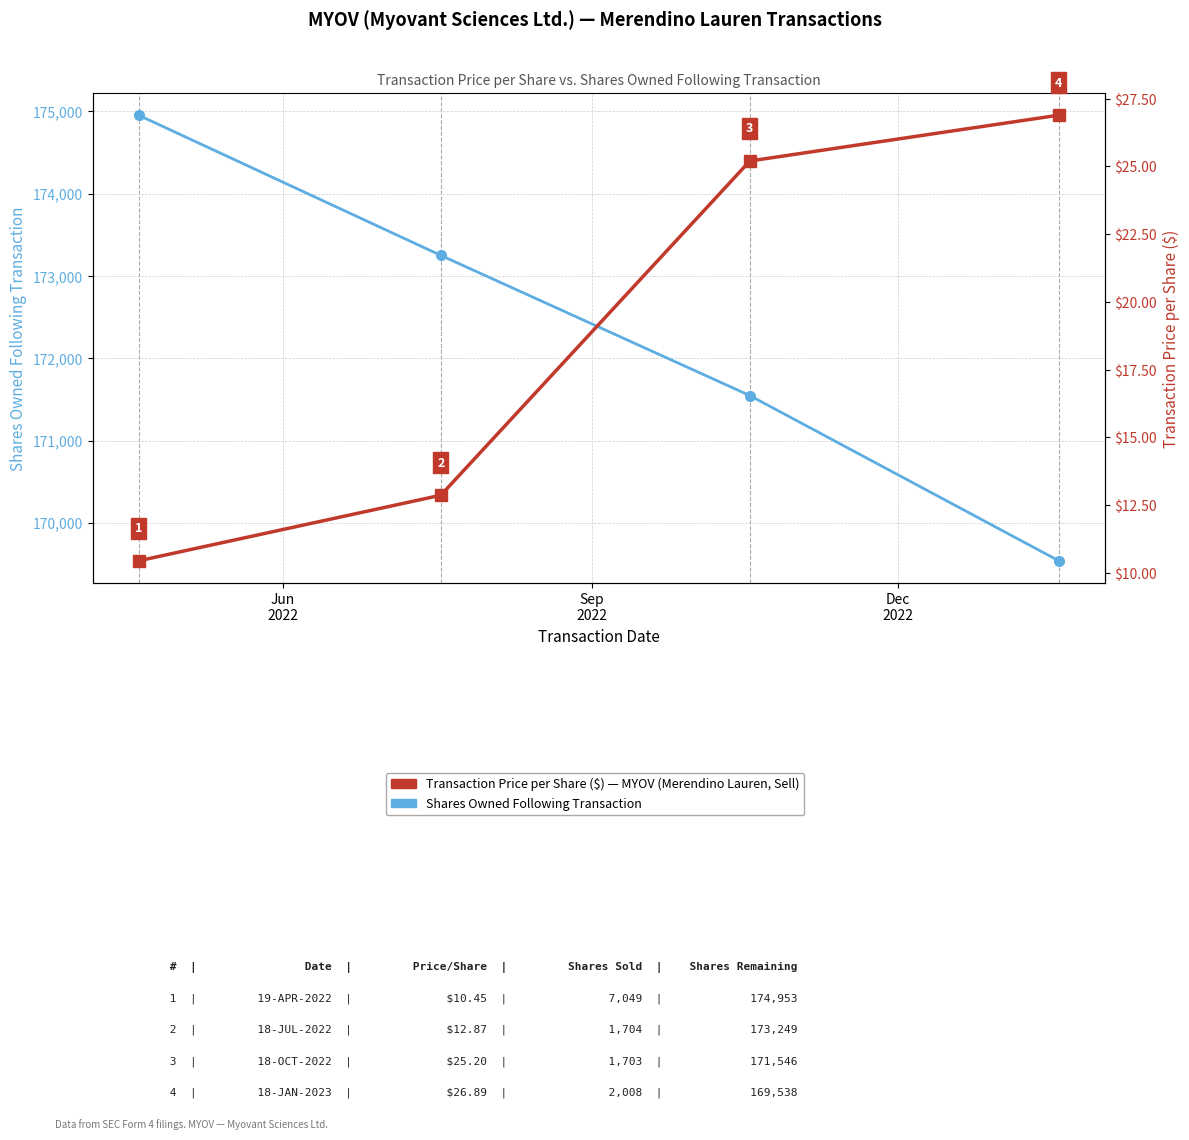

What is the maximum value shown in the chart?

174953.0